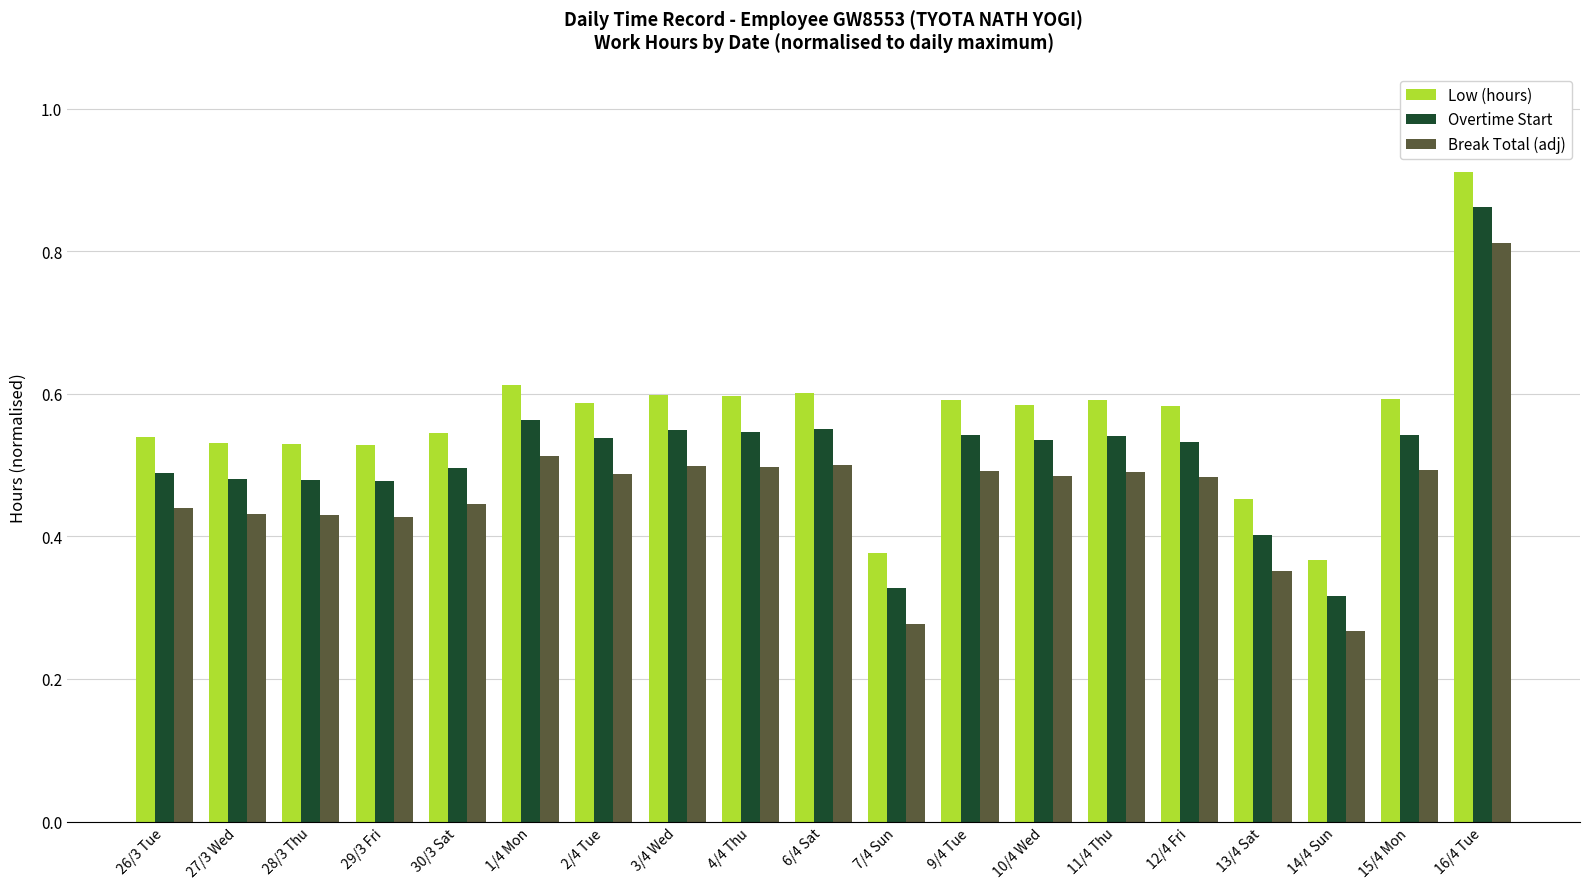

What are all the series names shown in the legend?

Low (hours), Overtime Start, Break Total (adj)